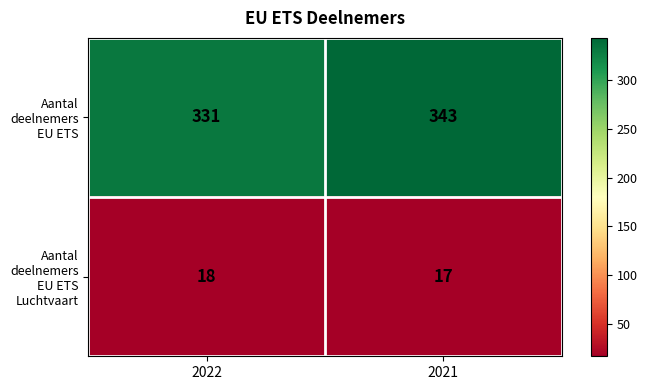

What is the total value across all series at 2022?

349